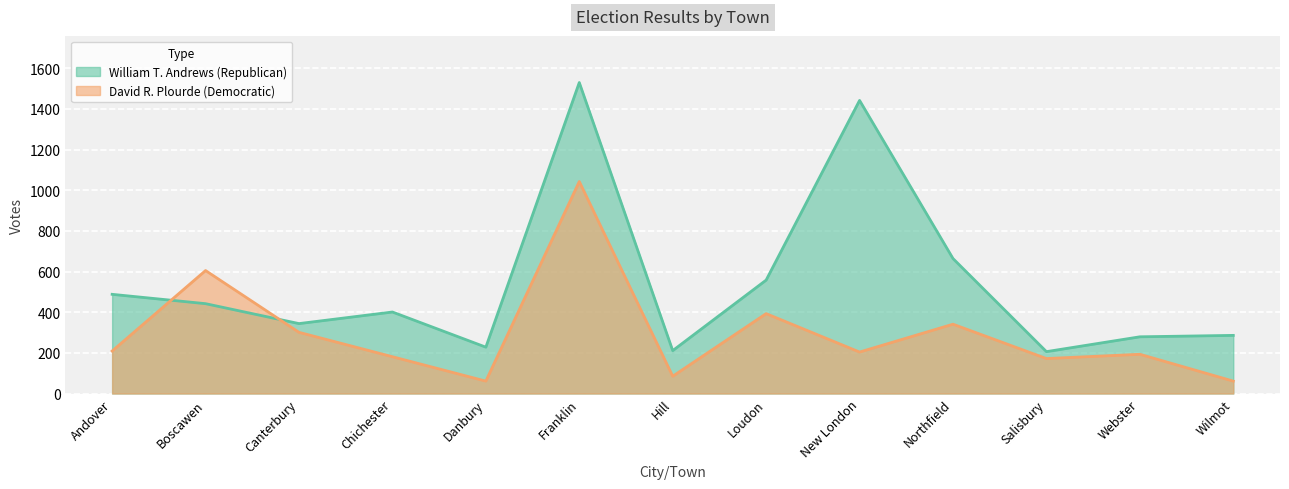

Is the value of William T. Andrews (Republican) at Webster greater than the value of David R. Plourde (Democratic) at Chichester?

Yes